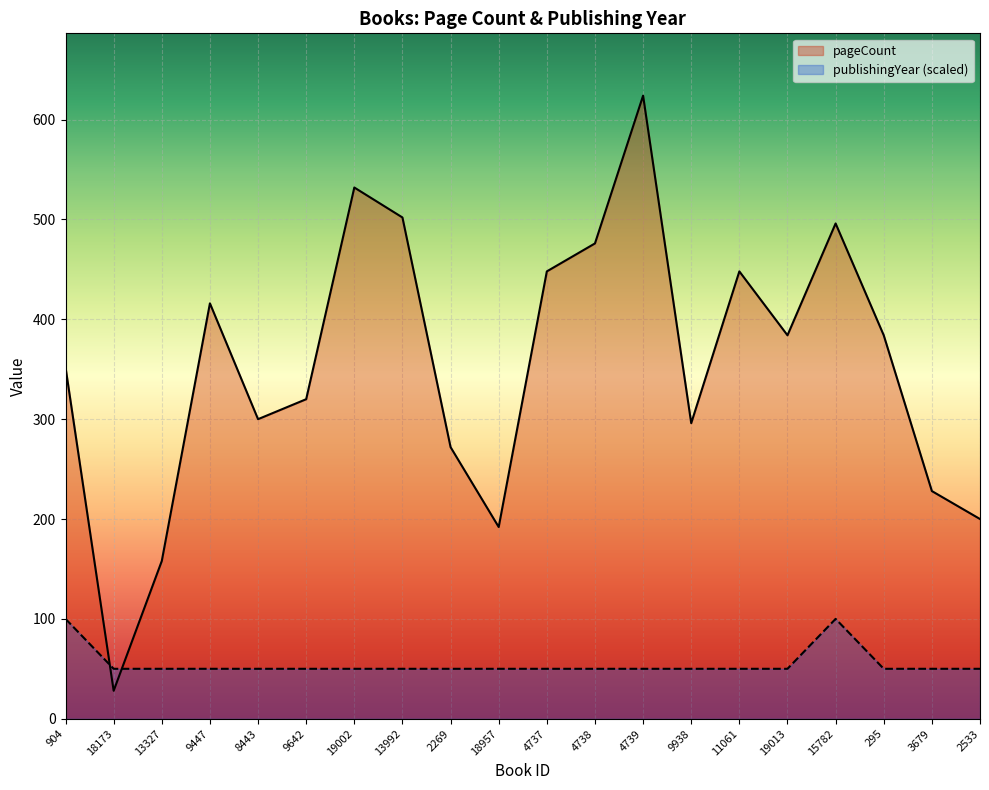

Reading left to right, what are all the values shown in this chart?

pageCount: 904=352	18173=28	13327=158	9447=416	8443=300	9642=320	19002=532	13992=502	2269=272	18957=192	4737=448	4738=476	4739=624	9938=296	11061=448	19013=384	15782=496	295=384	3679=228	2533=200
publishingYear: 904=100	18173=50	13327=50	9447=50	8443=50	9642=50	19002=50	13992=50	2269=50	18957=50	4737=50	4738=50	4739=50	9938=50	11061=50	19013=50	15782=100	295=50	3679=50	2533=50